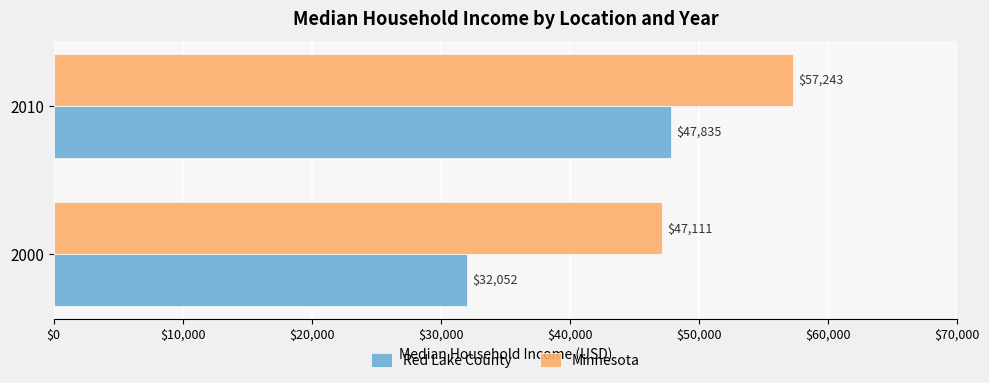

Which series has the largest range (max minus min)?

Red Lake County